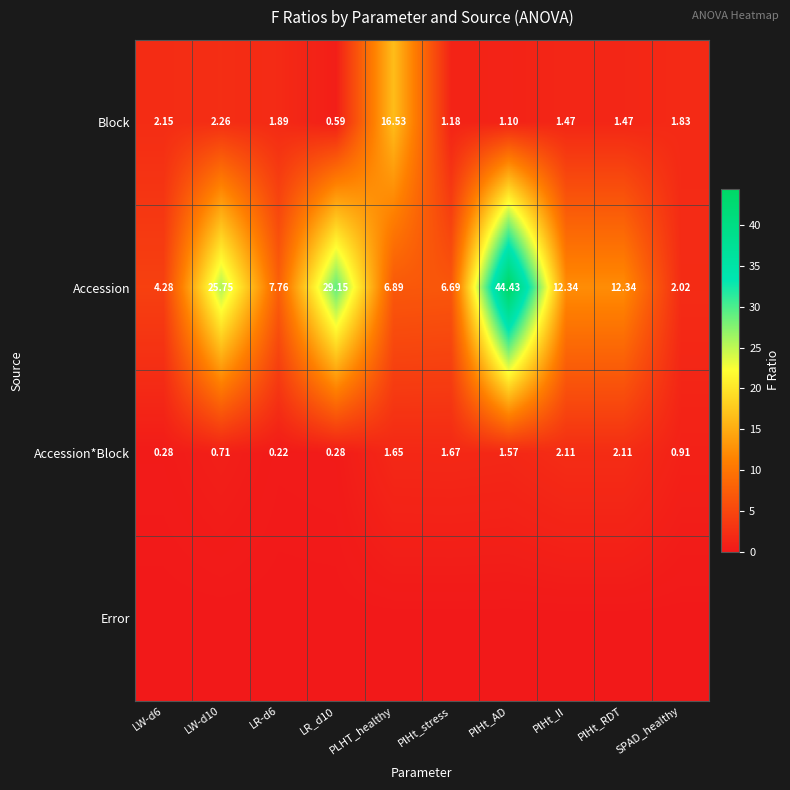

What is the difference between the maximum and minimum values in the Accession series?

42.4